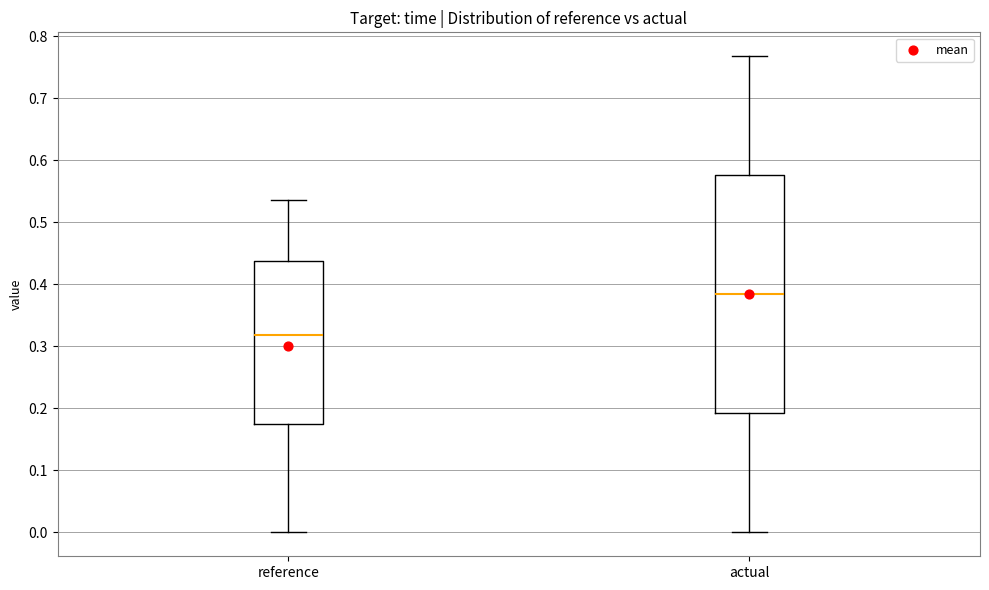

Reading left to right, read every box against the y-axis: the position of its median line, the range the box covers, and the ends of its whiskers. The values are not printed on the chart, so give them approximately, as read against the axis.

reference: median 0.32, box 0.17 to 0.44, whiskers 0.00 to 0.54
actual: median 0.38, box 0.19 to 0.58, whiskers 0.00 to 0.77